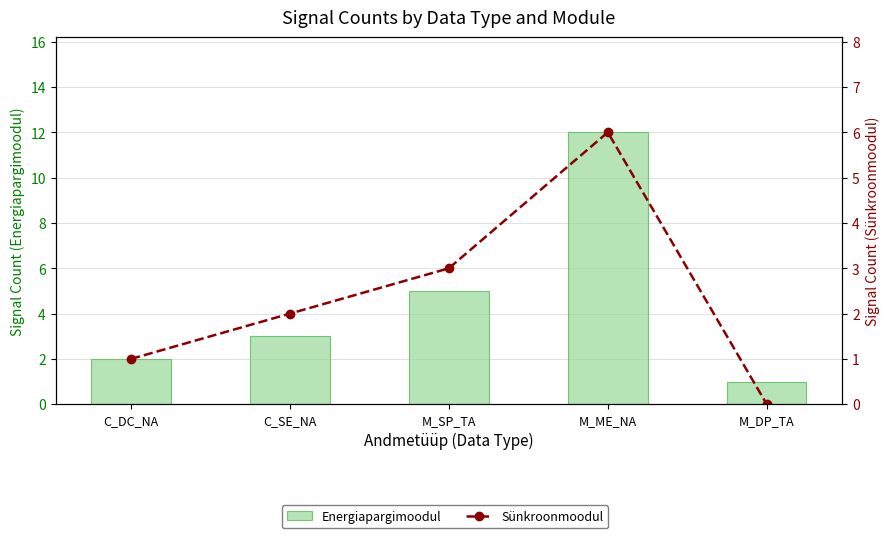

Rank the categories by Energiapargimoodul value from highest to lowest.

M_ME_NA, M_SP_TA, C_SE_NA, C_DC_NA, M_DP_TA